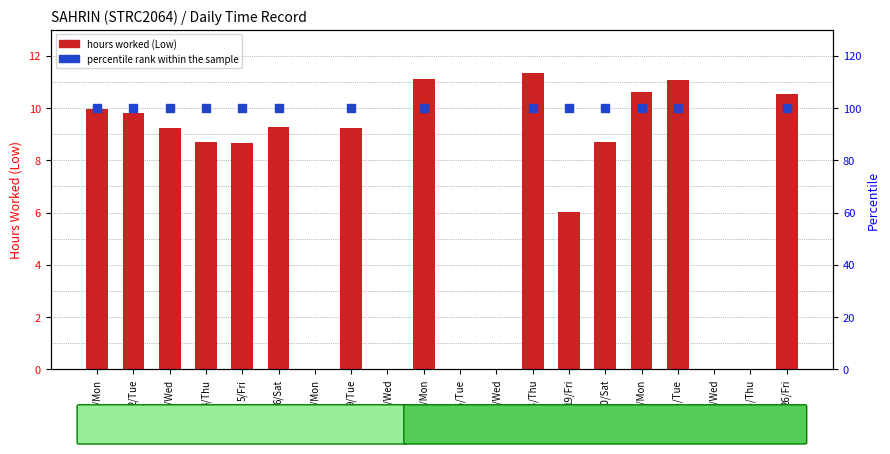

Approximately how many times larger is the value at 15/Mon compared to 18/Thu?

1.0